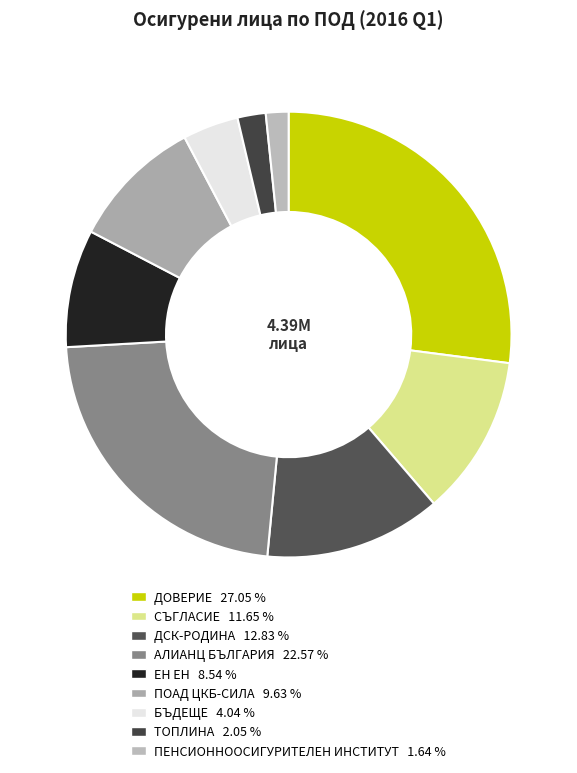

Count the number of slices in the pie.

9